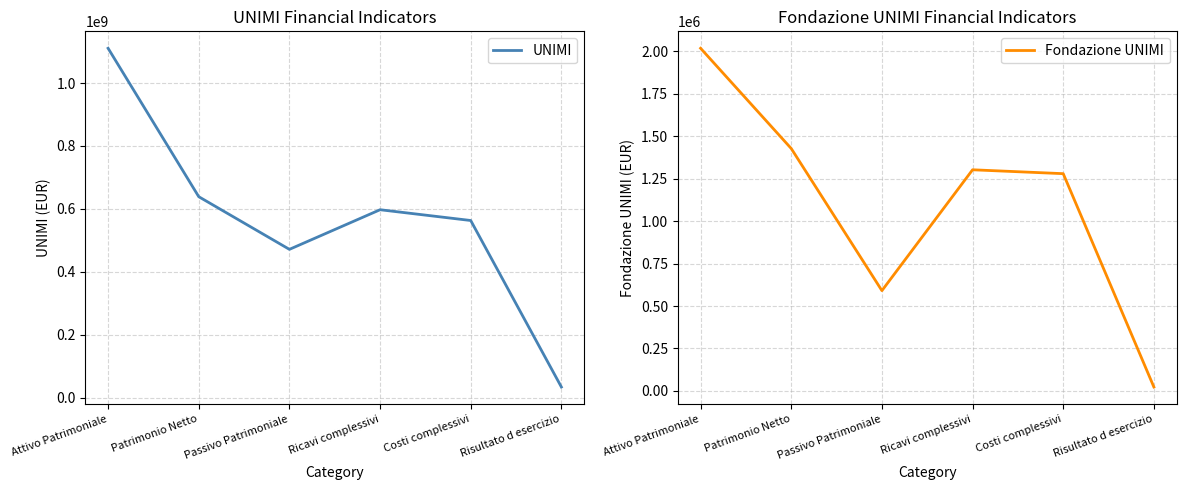

Which series has the widest spread of values?

UNIMI